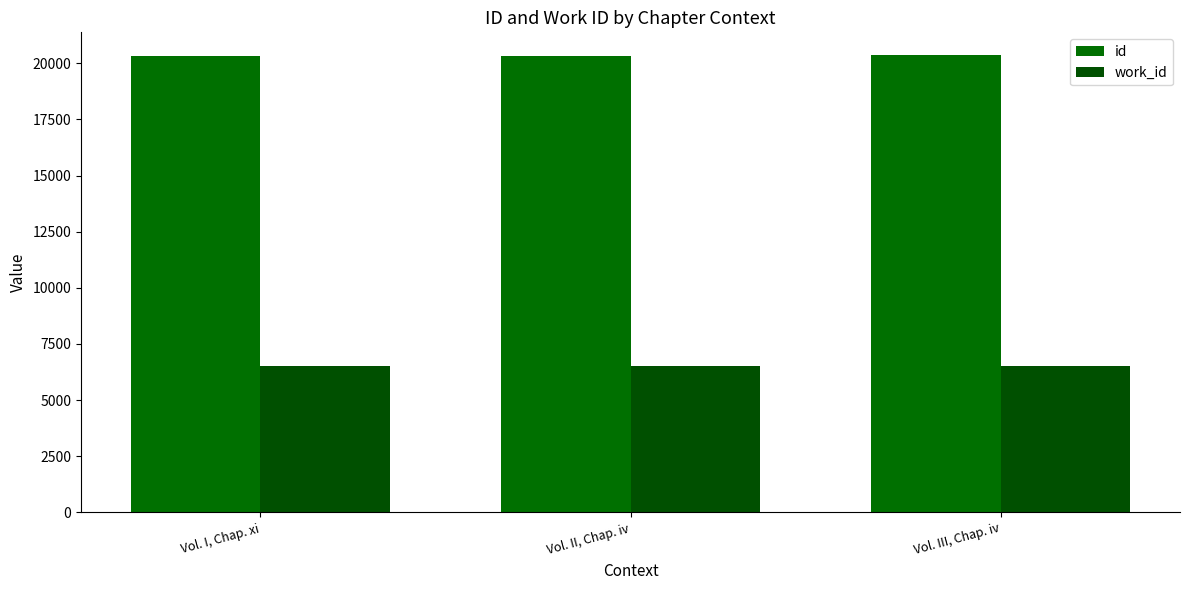

What are all the series names shown in the legend?

id, work_id